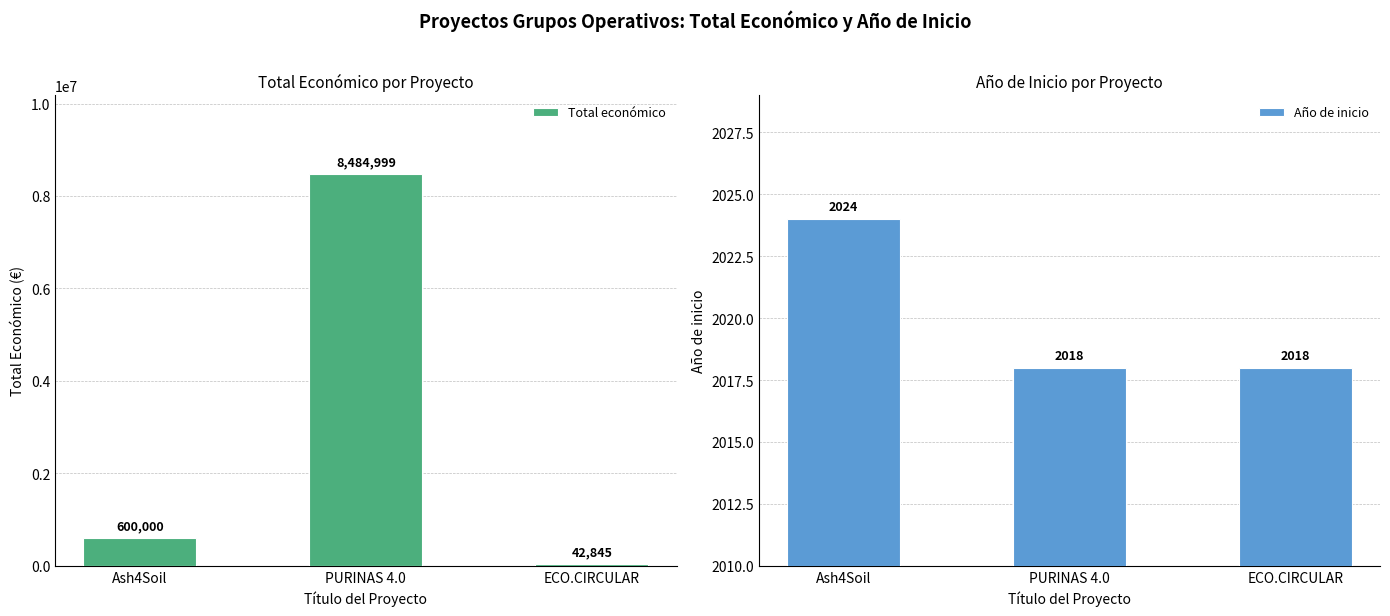

Reading right to left, what are all the values shown in this chart?

Total económico: ECO.CIRCULAR=42845	PURINAS 4.0=8484999	Ash4Soil=600000
Año de inicio: ECO.CIRCULAR=2018	PURINAS 4.0=2018	Ash4Soil=2024